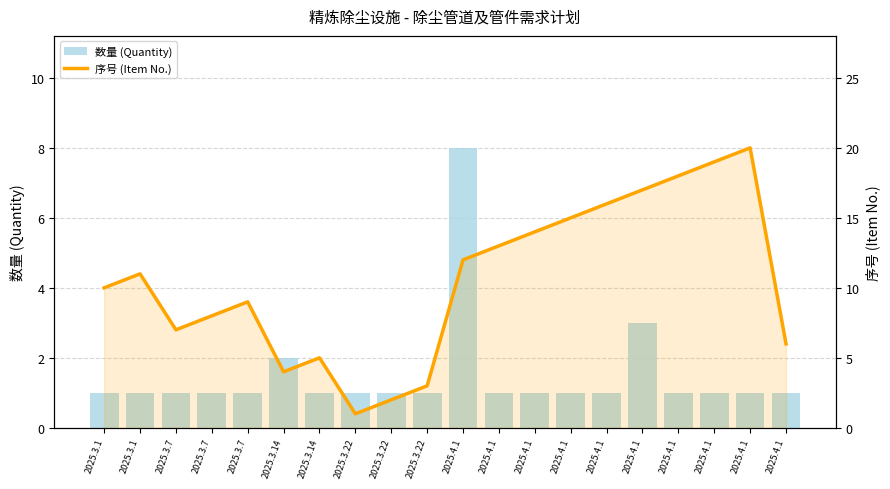

Rank the series by their average value, from lowest to highest.

数量 (Quantity), 序号 (Item No.)